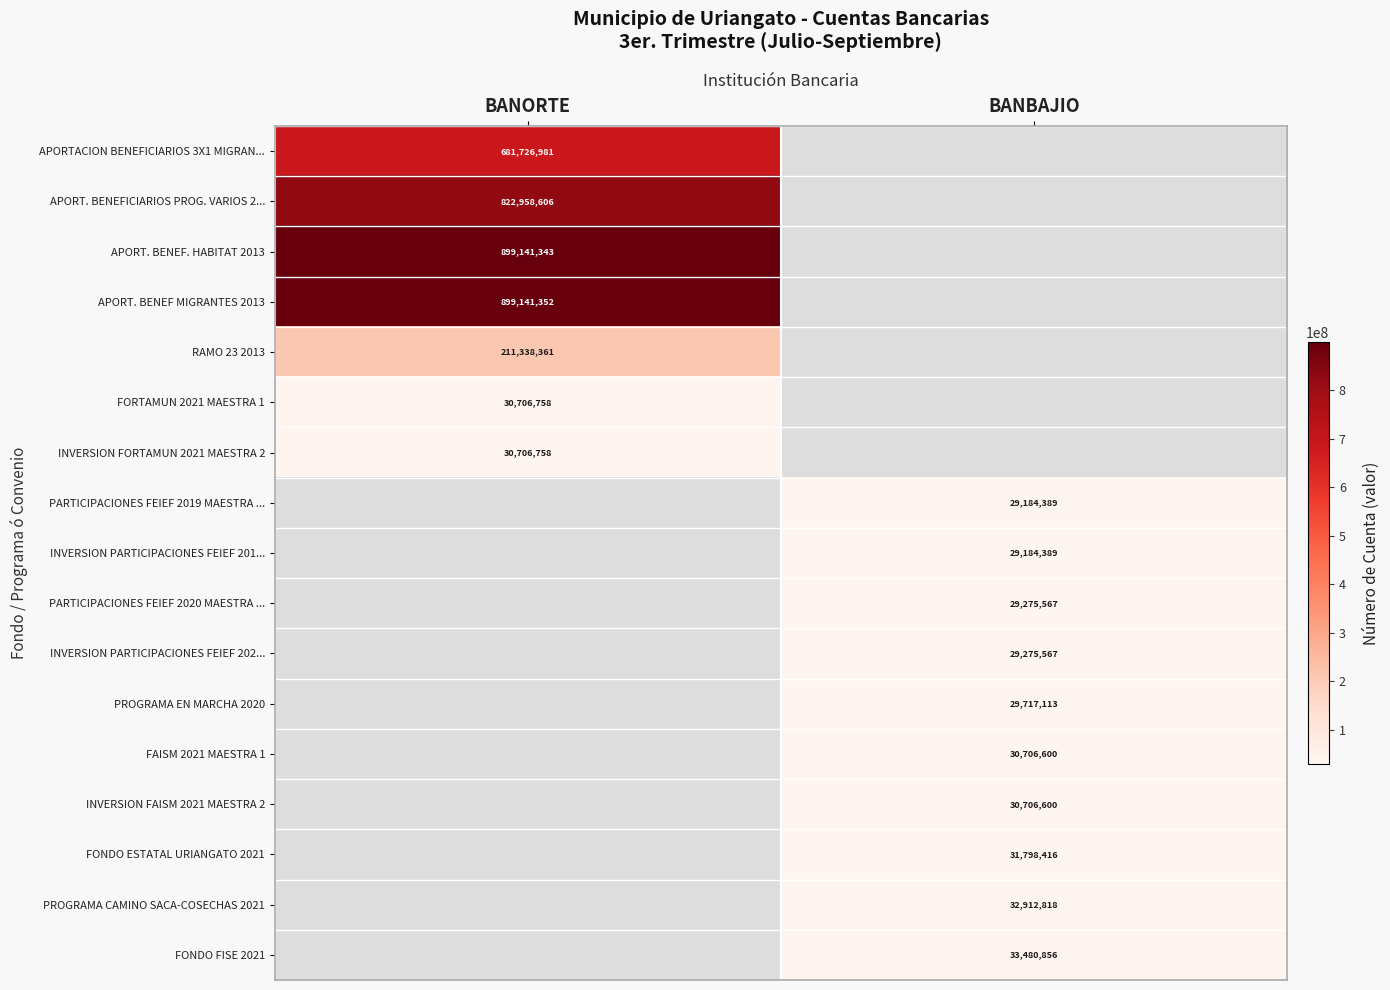

Count the number of categories in the chart.

2